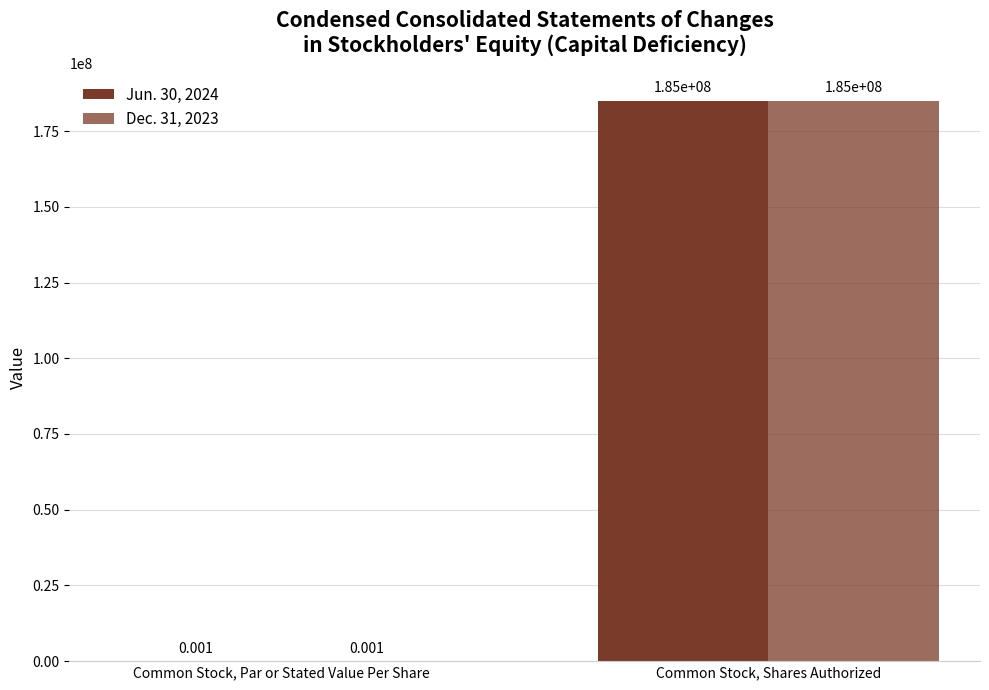

Count the number of data series in this chart.

2